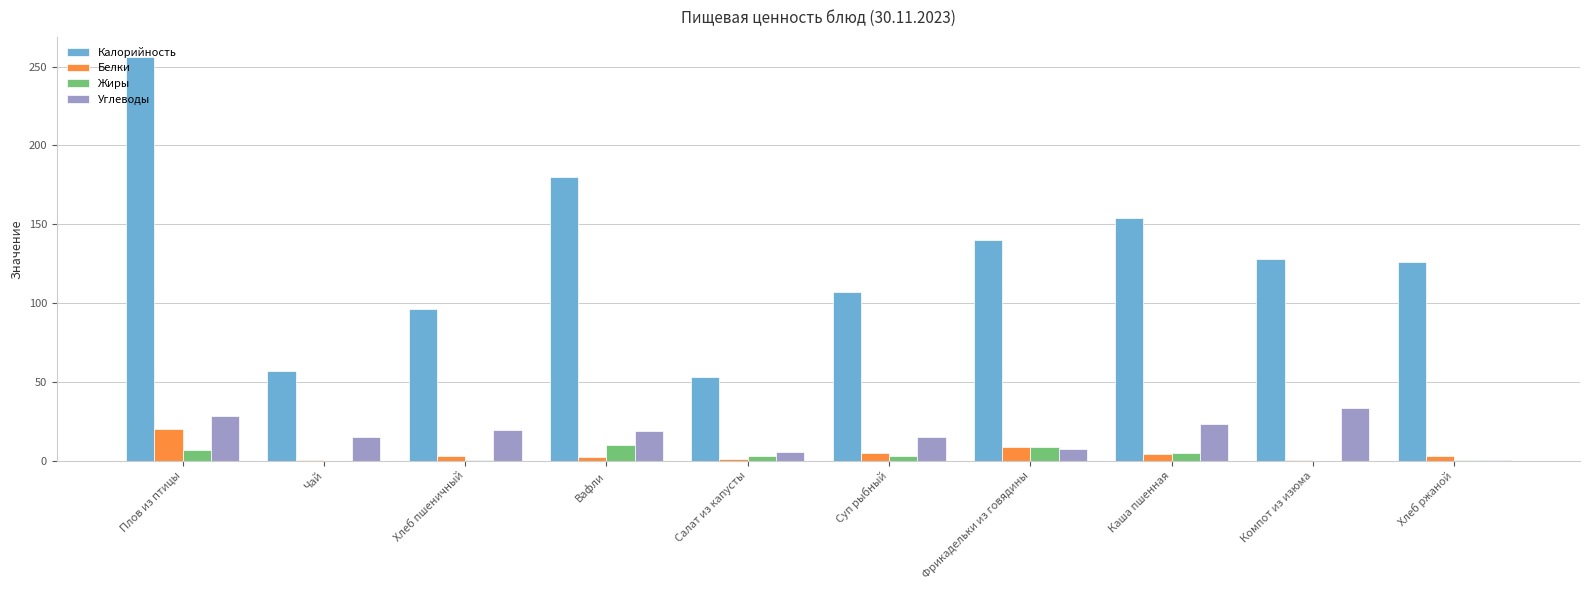

How many series are shown in this chart?

4